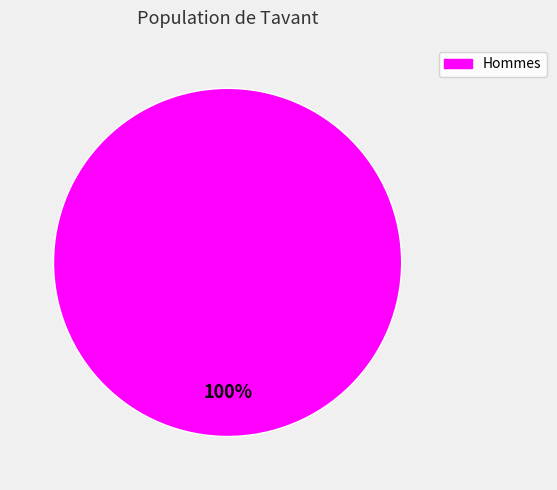

Is it true that Hommes is 100% of the pie?

True